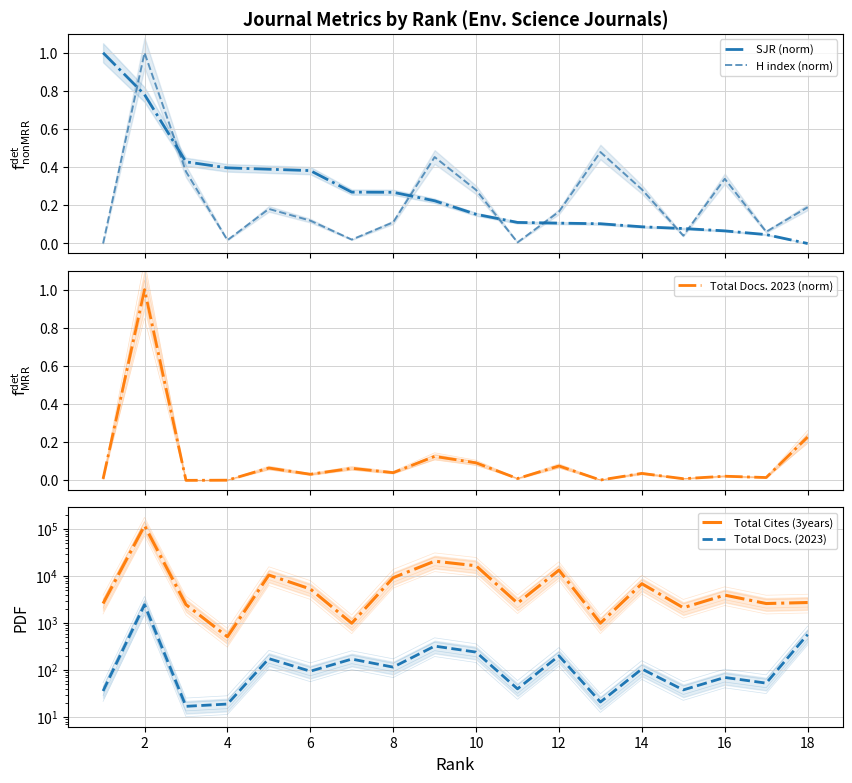

In Total Cites (3years), how many points are higher than both neighbors (excluding endpoints)?

6